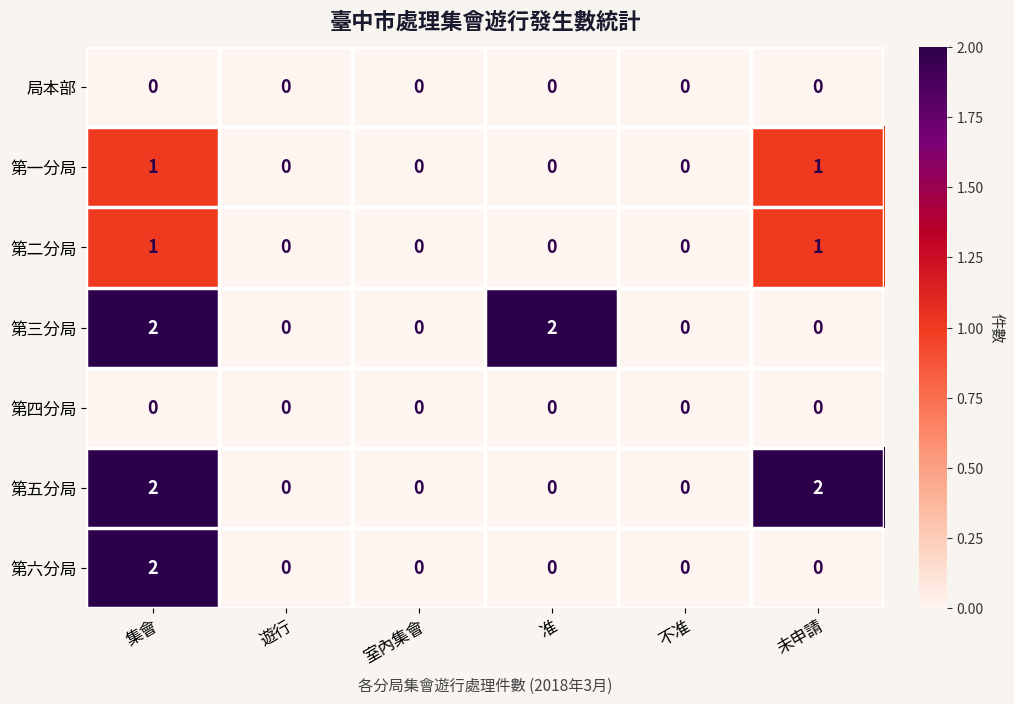

Which series changed the most between 室內集會 and 准?

第三分局